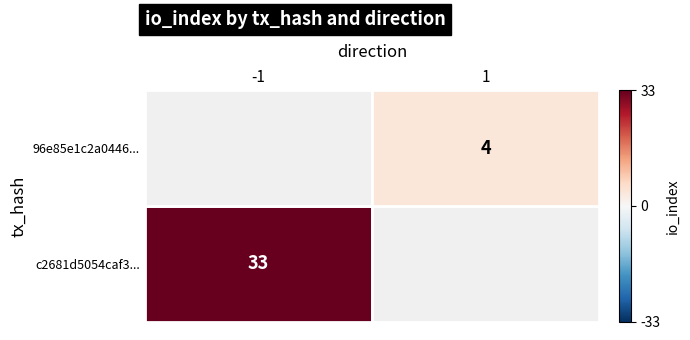

Is it true that 96e85e1c2a04468a61d9a36b504e28af4611d9a equals 1 at direction?

False